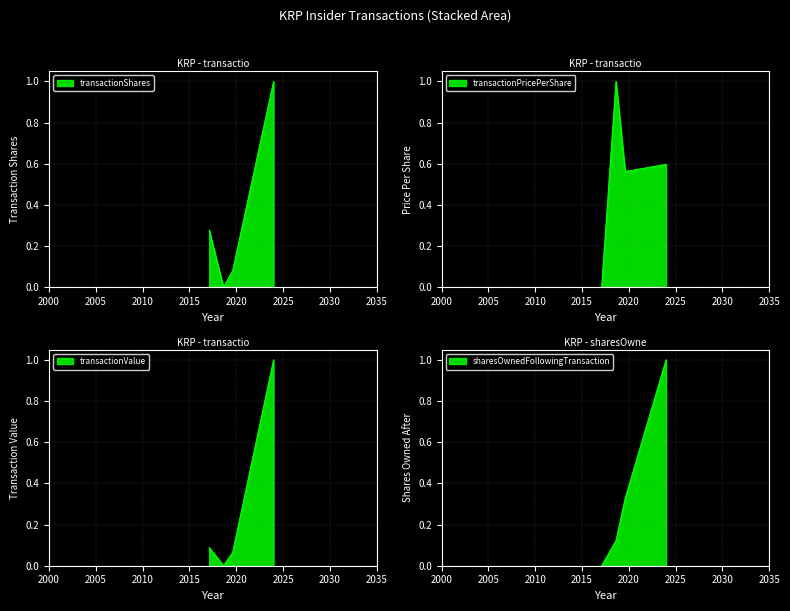

At which category is the sum across all series the highest?

2023-12-26